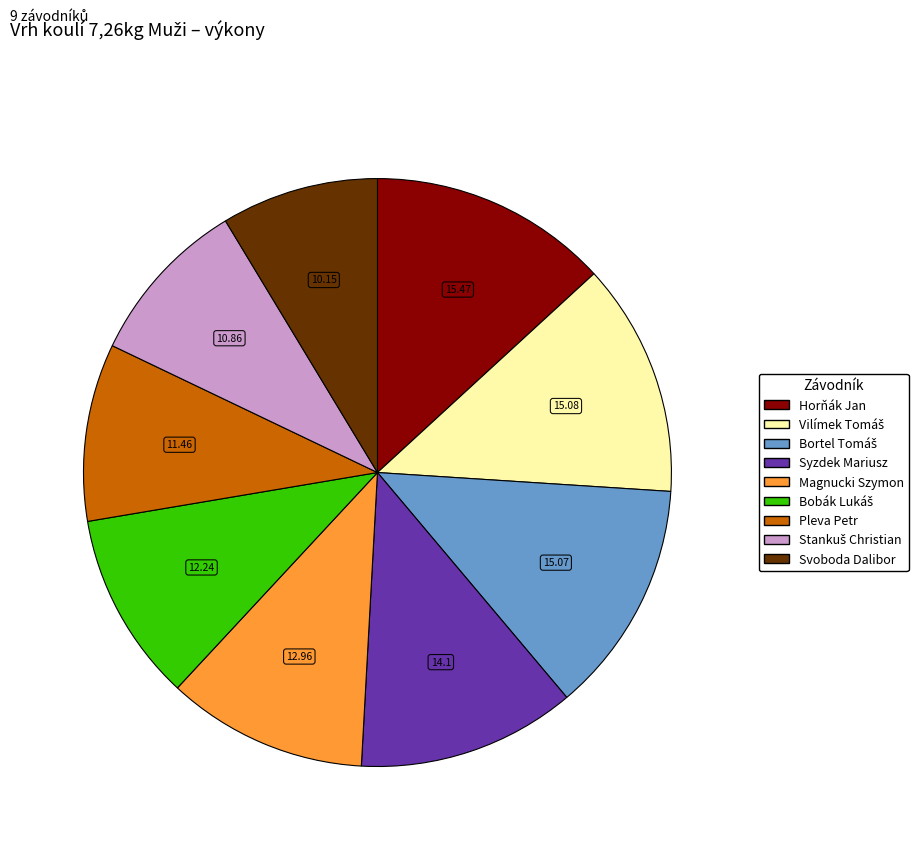

How many segments does this pie chart have?

9